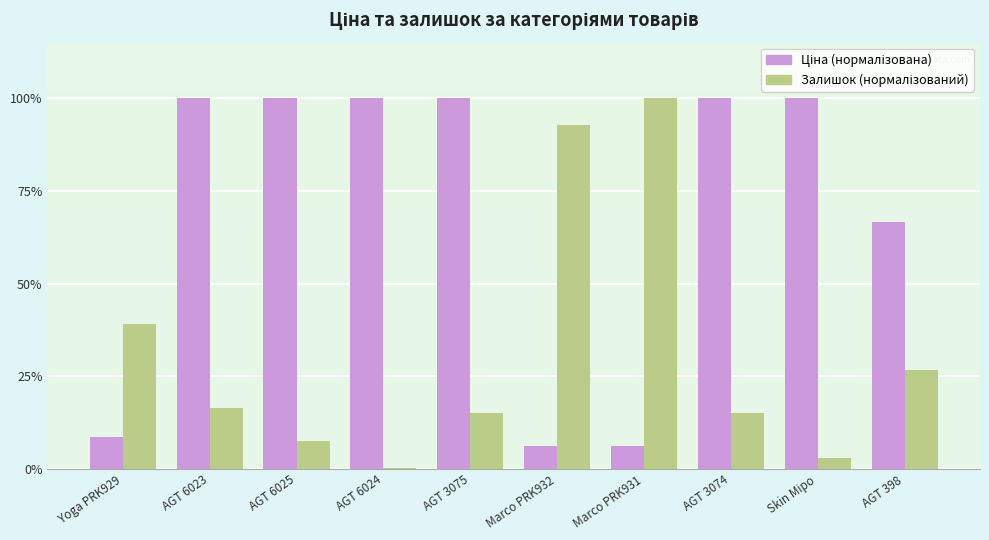

What is the maximum value shown in the chart?

100.0